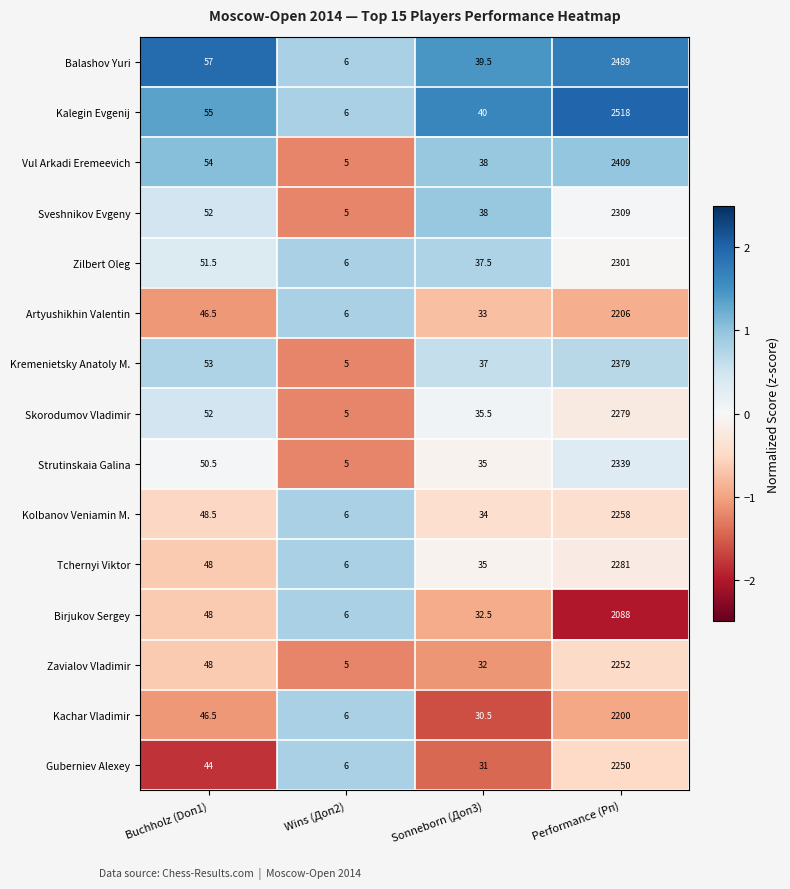

At which category is the sum across all series the highest?

Performance (Рп)